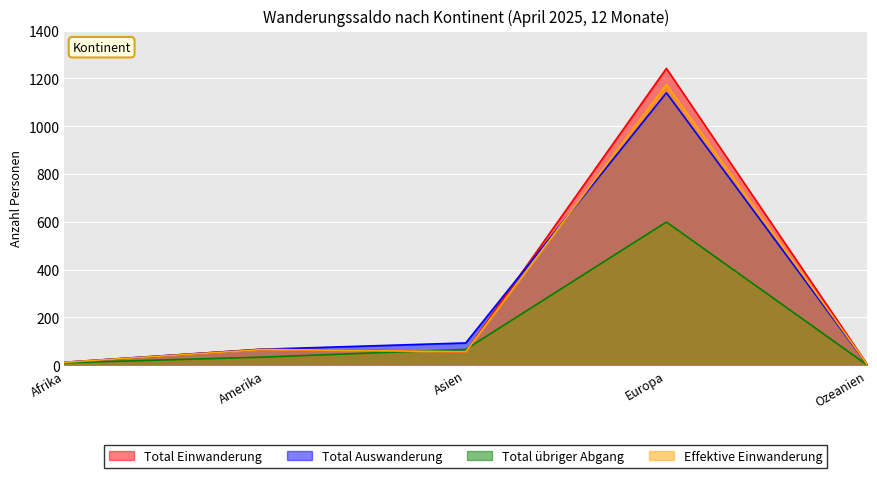

True or false: Total übriger Abgang and Total Einwanderung cross at least once.

True